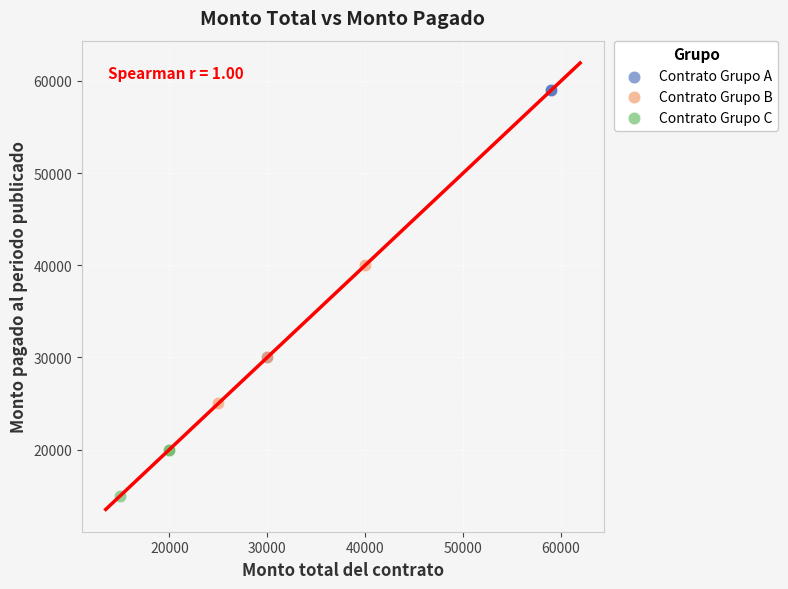

Which series has the widest spread of Y values?

Contrato Grupo A